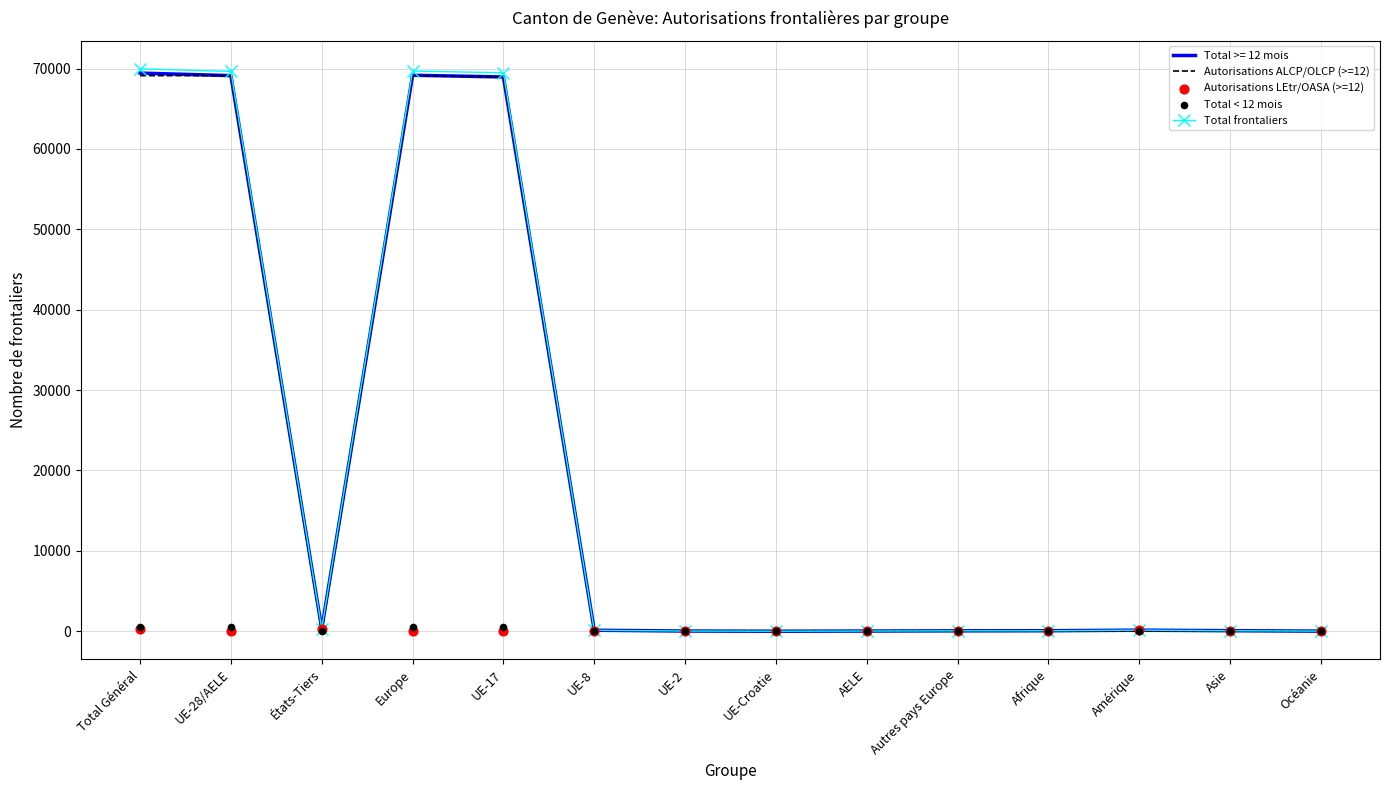

Which series contains the highest Y value?

Total frontaliers